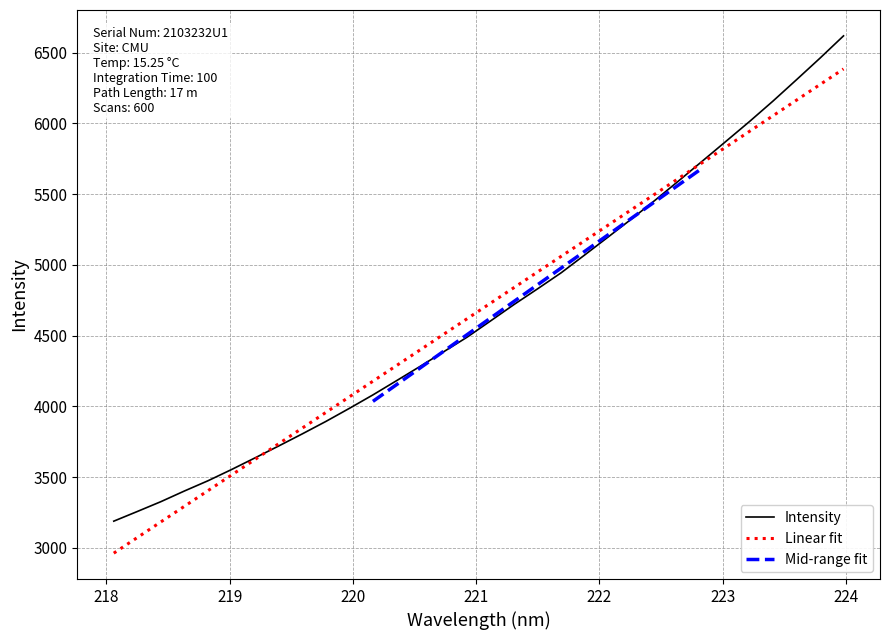

What is the maximum value for Intensity?

6619.3